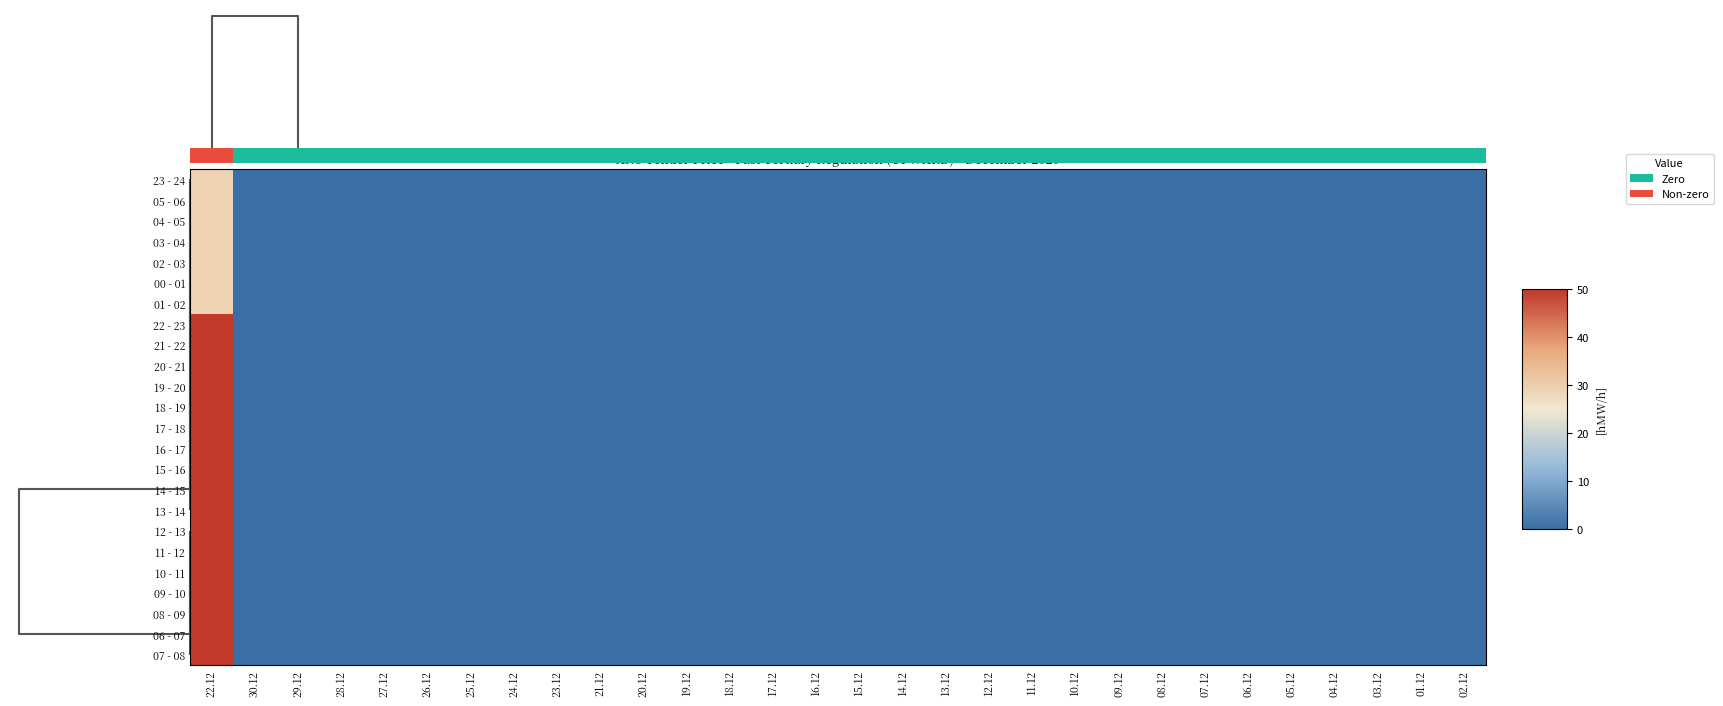

What is the greatest value displayed?

50